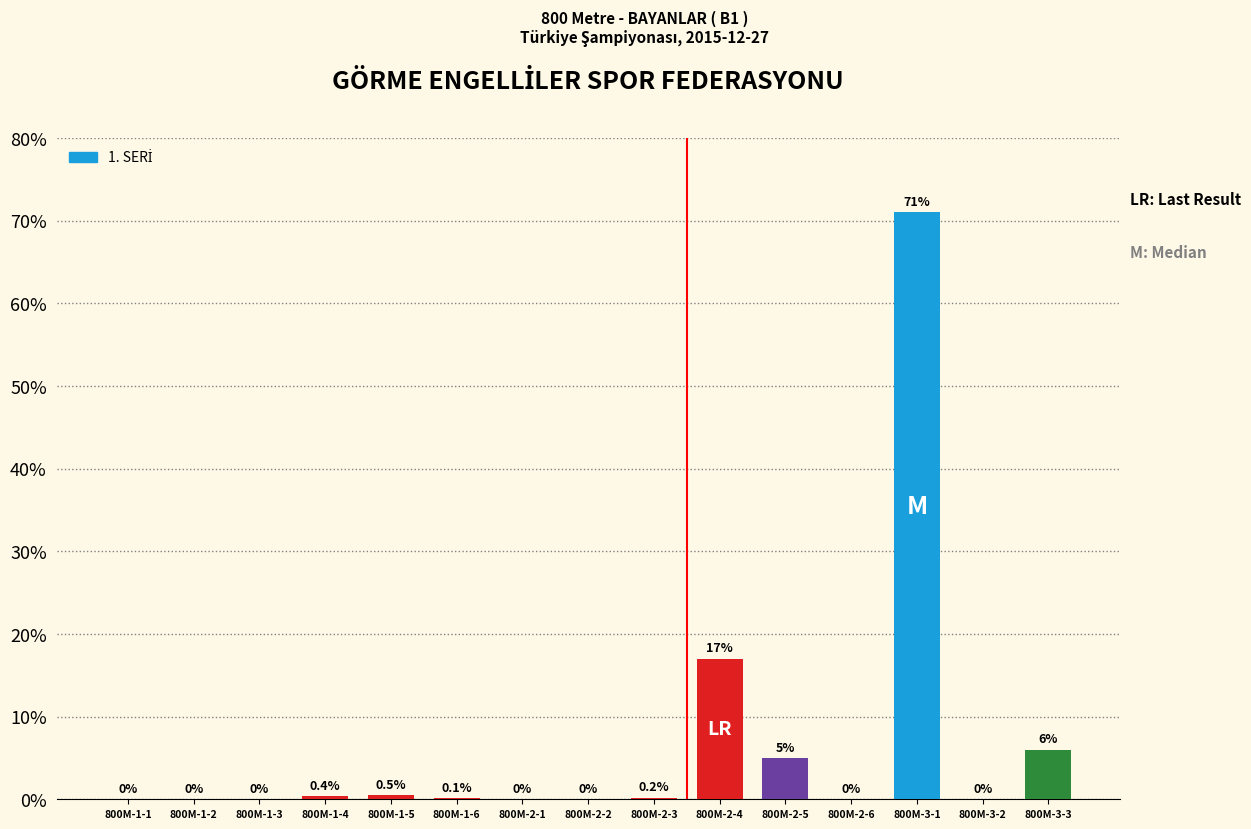

Between 800M-1-6 and 800M-2-6, which is larger?

800M-1-6